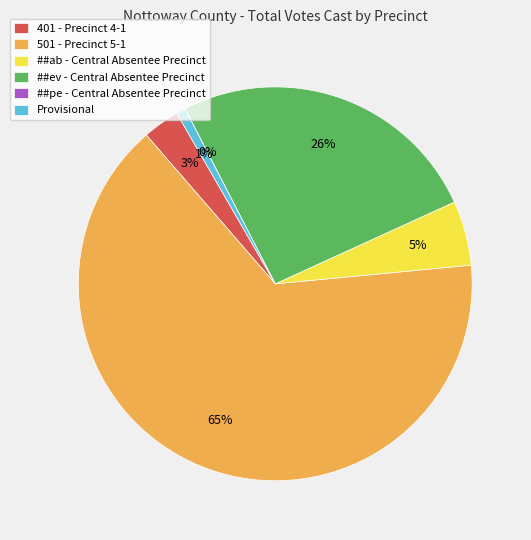

Rank the categories by value from highest to lowest.

501 - Precinct 5-1, ##ev - Central Absentee Precinct, ##ab - Central Absentee Precinct, 401 - Precinct 4-1, Provisional, ##pe - Central Absentee Precinct